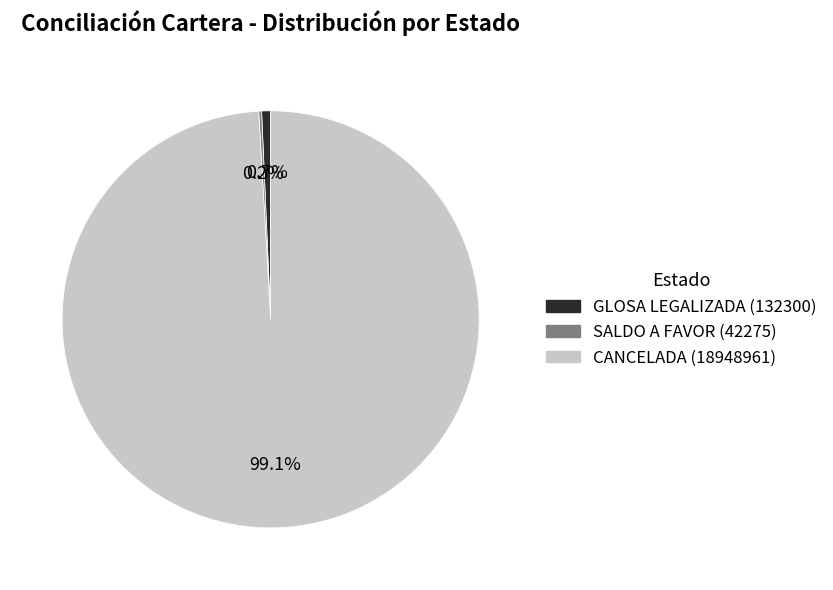

Is there any slice that represents more than half of the pie?

Yes